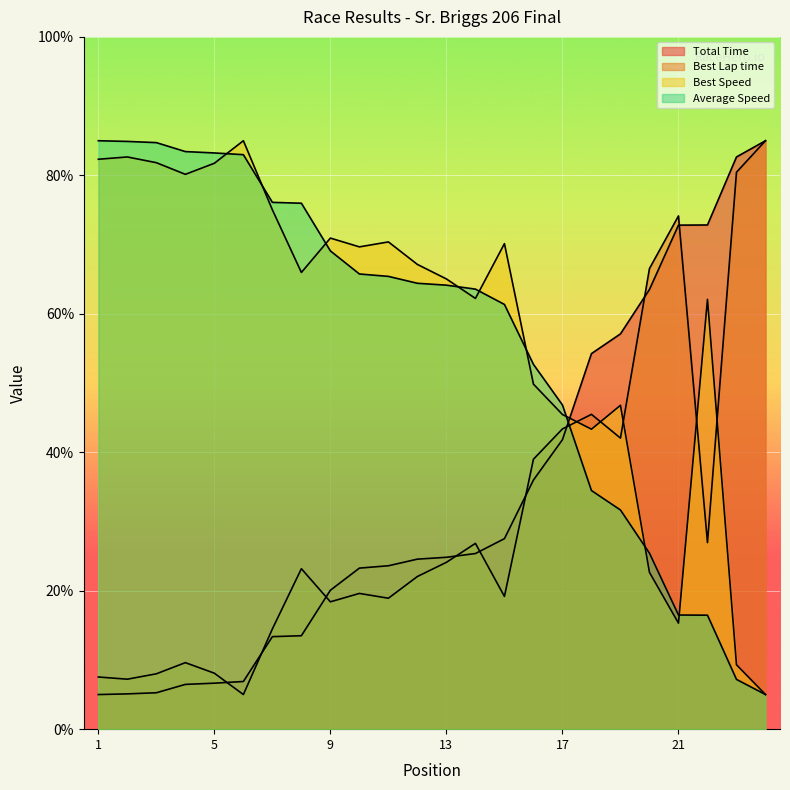

At which category does Best Lap time reach its first local peak?

4